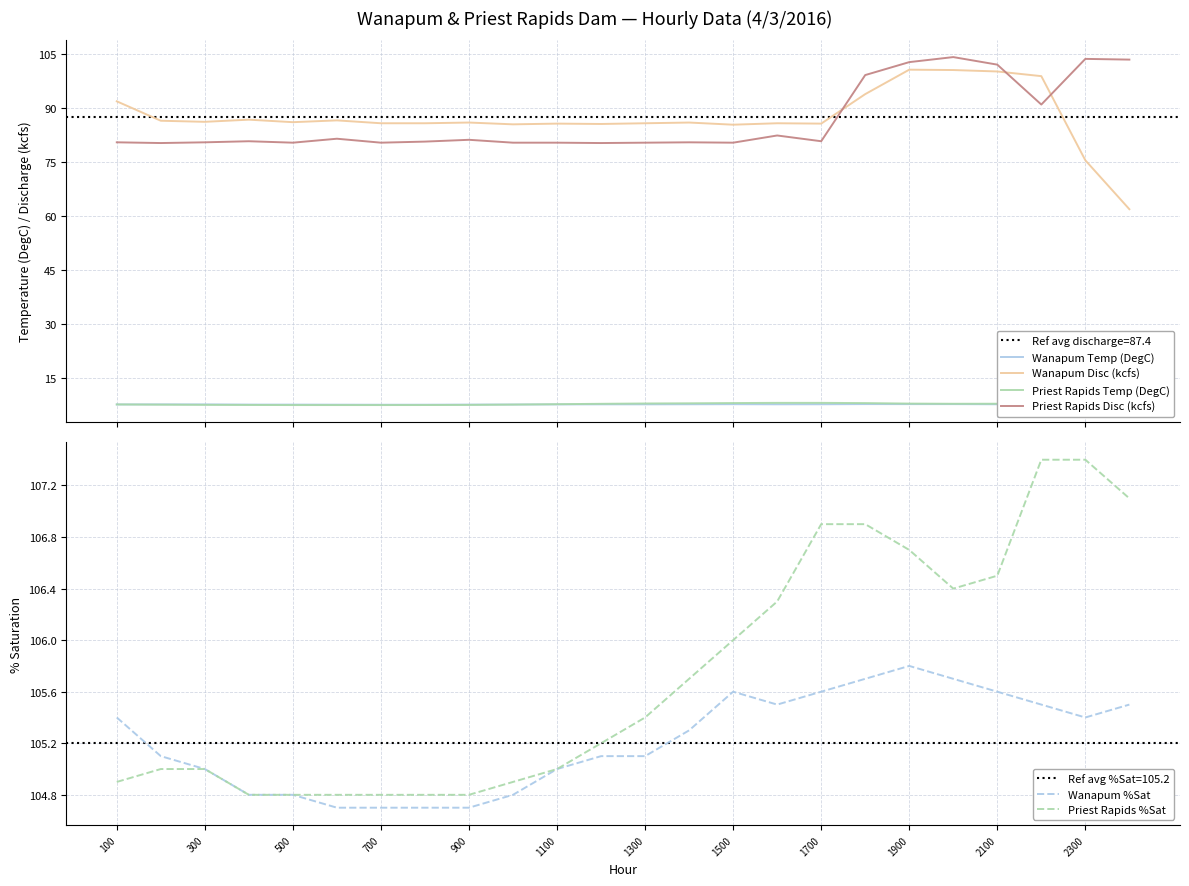

How many interior local valleys does the Priest Rapids Temp (DegC) series have?

1